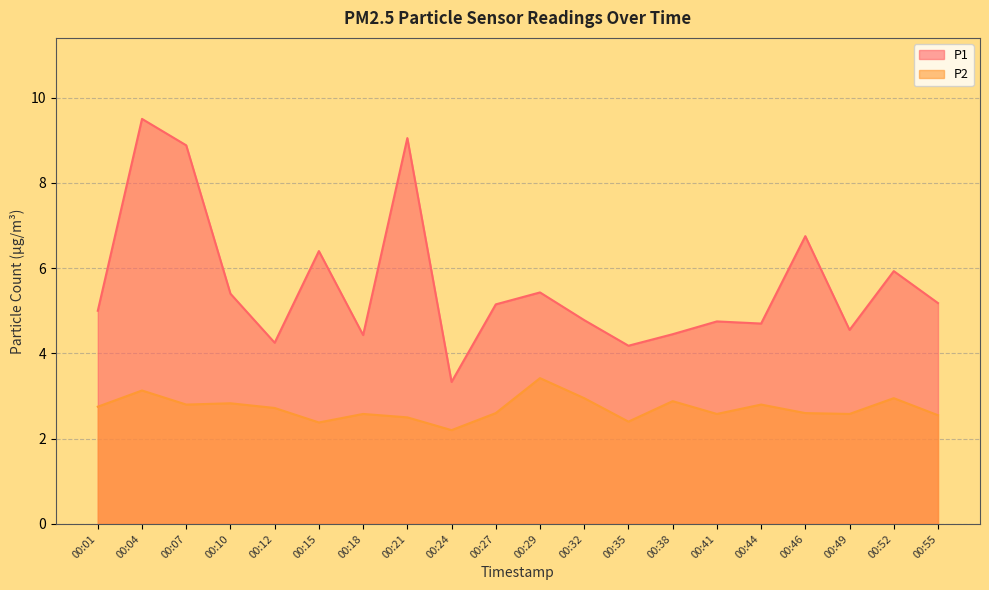

At which category does P2 reach its first local peak?

00:04